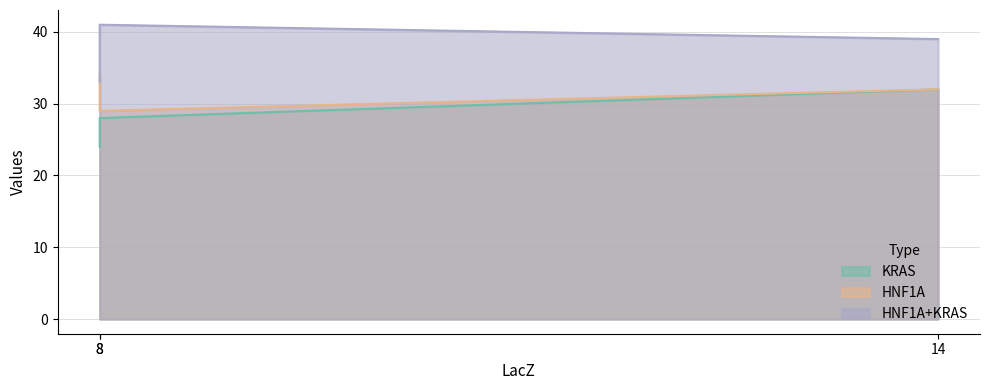

Is it true that KRAS equals 14 at 8?

False